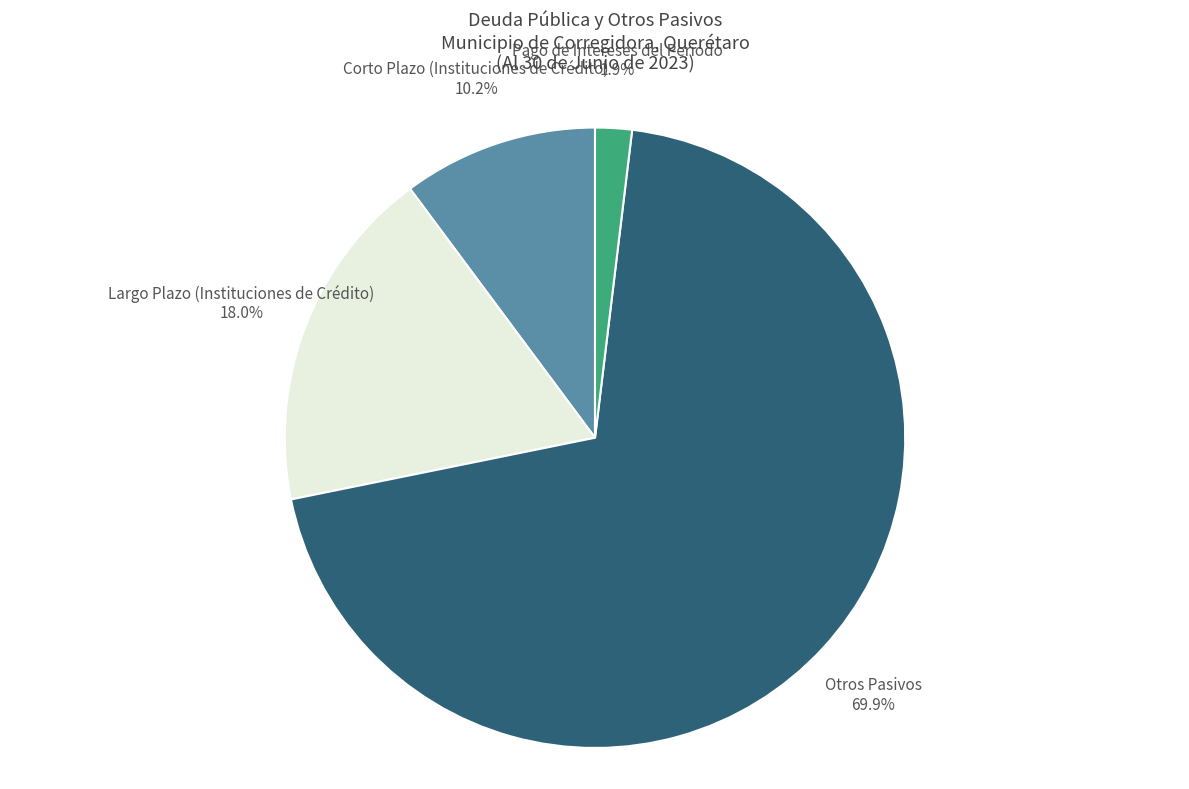

Approximately how many times larger is the value at Otros Pasivos 69.9% compared to Corto Plazo (Instituciones de Crédito) 10.2%?

6.9